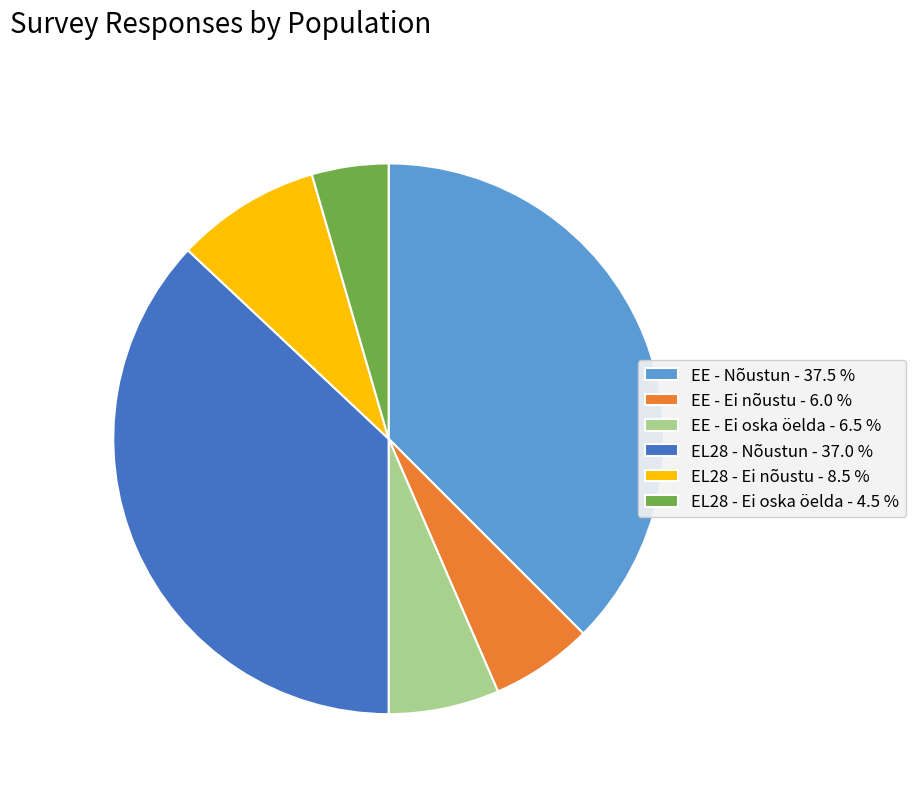

How many segments does this pie chart have?

6